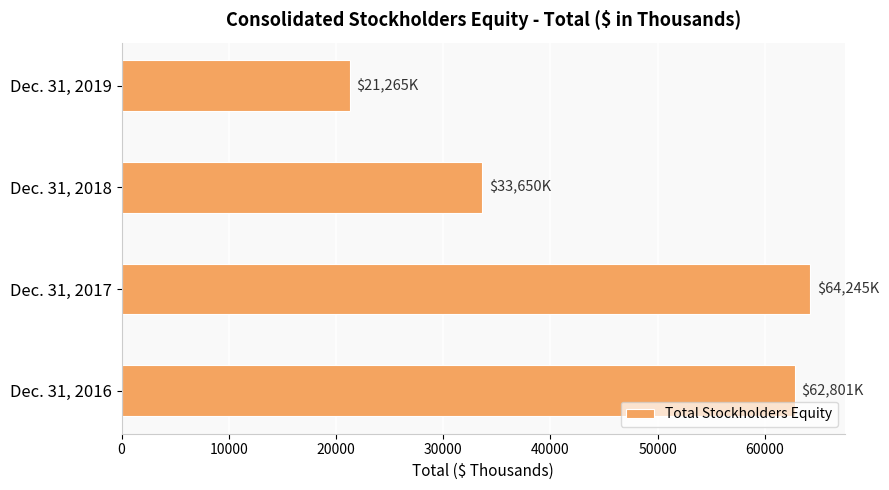

Is it true that the value at Dec. 31, 2019 is 21265?

True